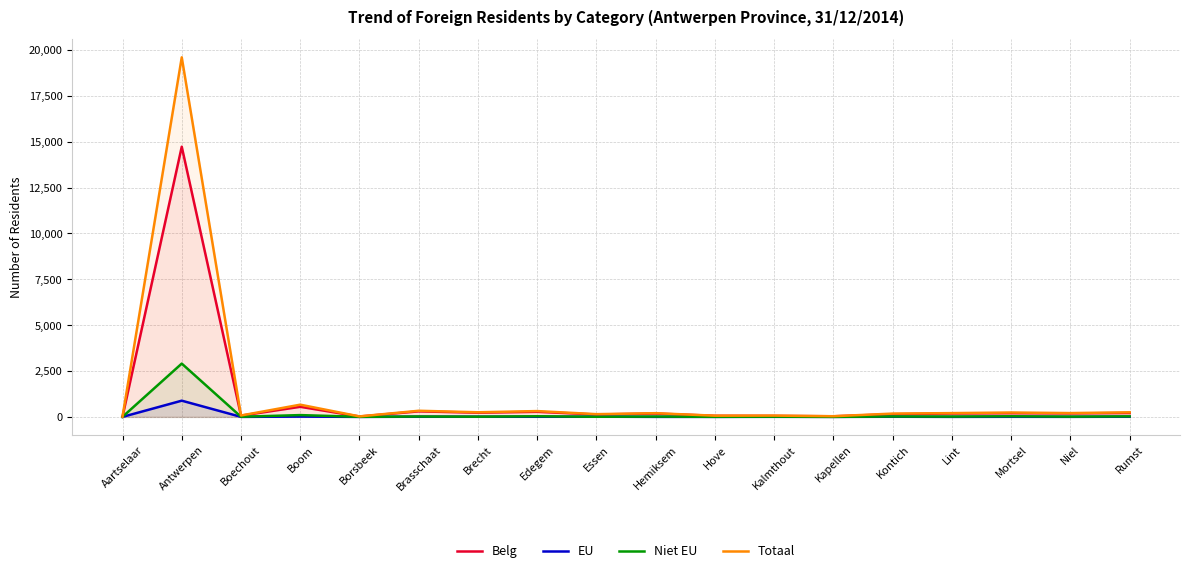

Rank the categories by Belg value from lowest to highest.

Aartselaar, Borsbeek, Kapellen, Kalmthout, Hove, Boechout, Essen, Kontich, Hemiksem, Lint, Niel, Mortsel, Rumst, Brecht, Edegem, Brasschaat, Boom, Antwerpen